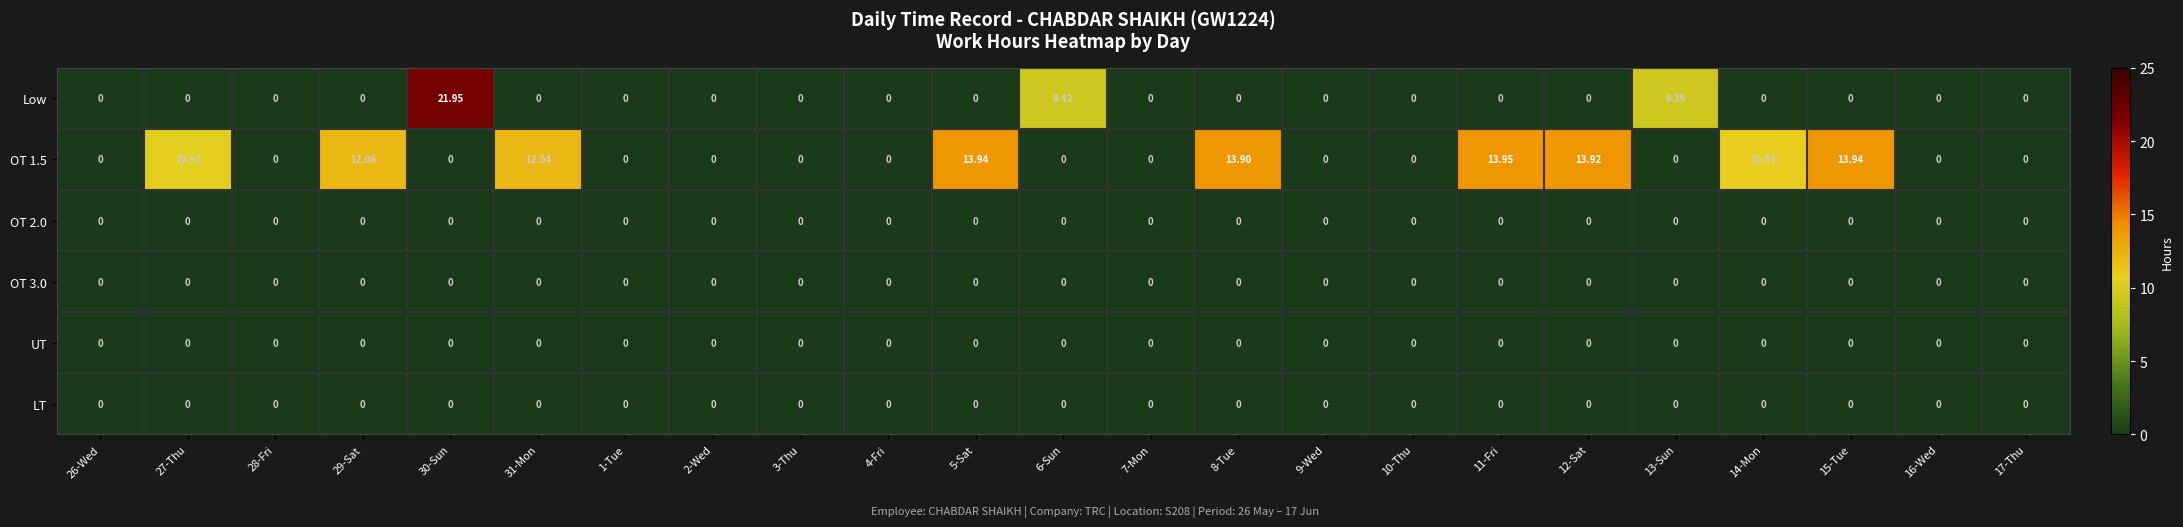

Which series has the widest spread of values?

Low